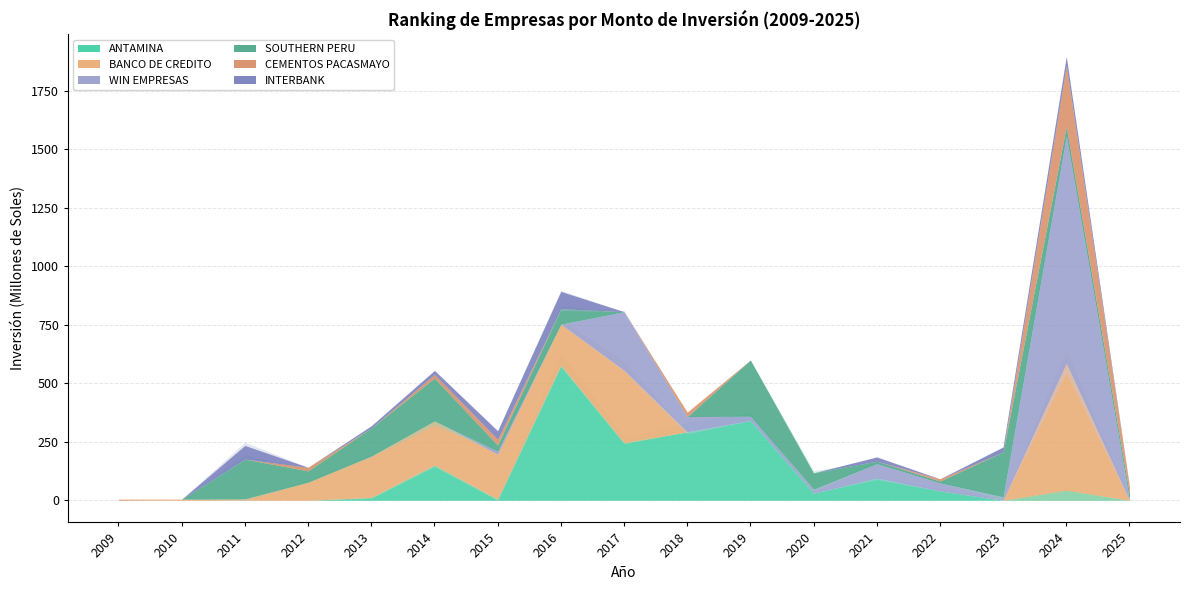

Is the value of BANCO DE CREDITO at 2017 greater than the value of ANTAMINA at 2015?

Yes